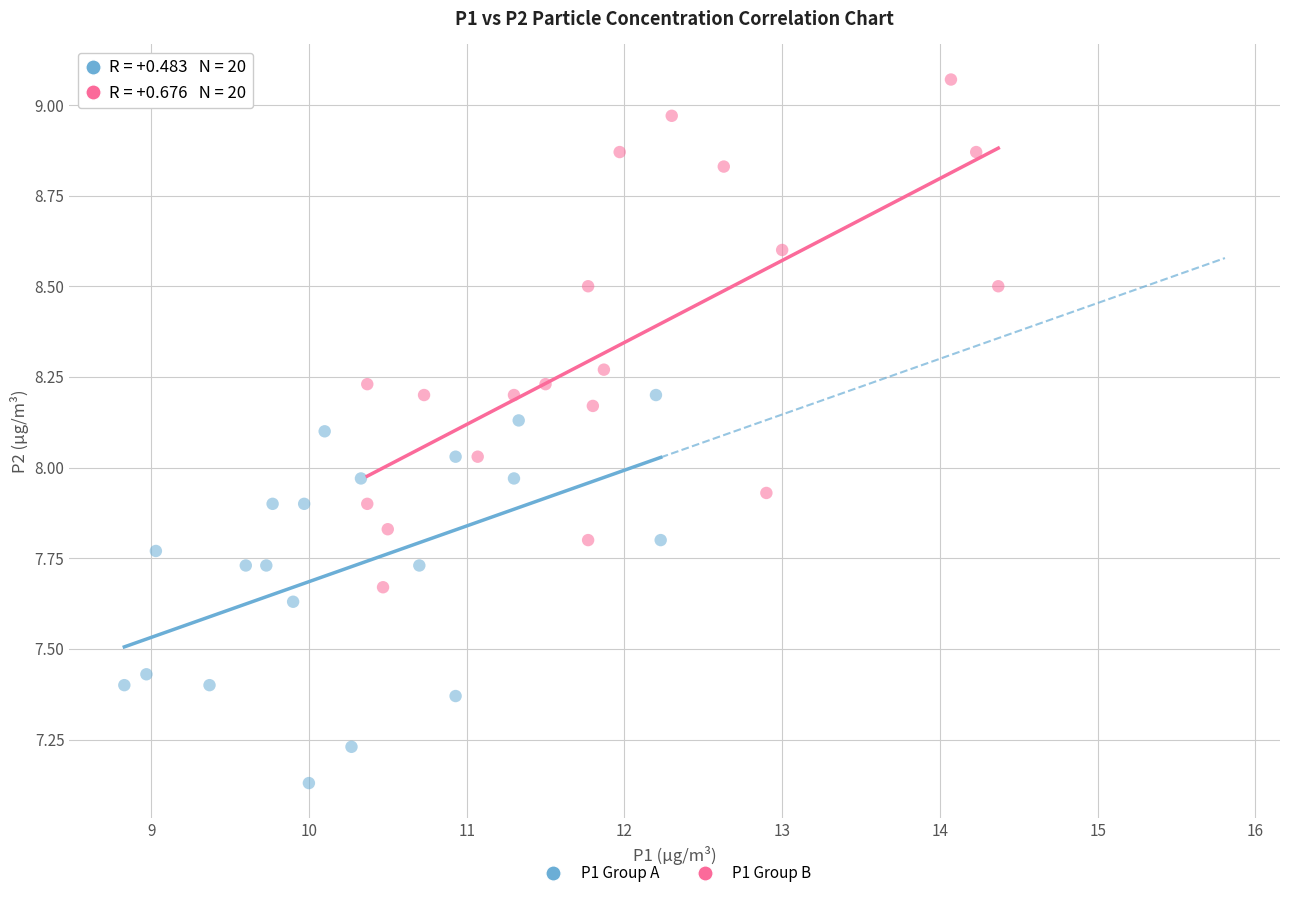

What are all the series names shown in the legend?

P1 Group A, P1 Group B